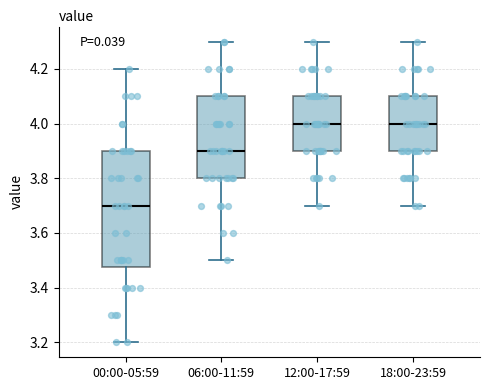

Reading left to right, read every box against the y-axis: the position of its median line, the range the box covers, and the ends of its whiskers. The values are not printed on the chart, so give them approximately, as read against the axis.

00:00-05:59: median 3.70, box 3.48 to 3.90, whiskers 3.20 to 4.20
06:00-11:59: median 3.90, box 3.80 to 4.10, whiskers 3.50 to 4.30
12:00-17:59: median 4.00, box 3.90 to 4.10, whiskers 3.70 to 4.30
18:00-23:59: median 4.00, box 3.90 to 4.10, whiskers 3.70 to 4.30